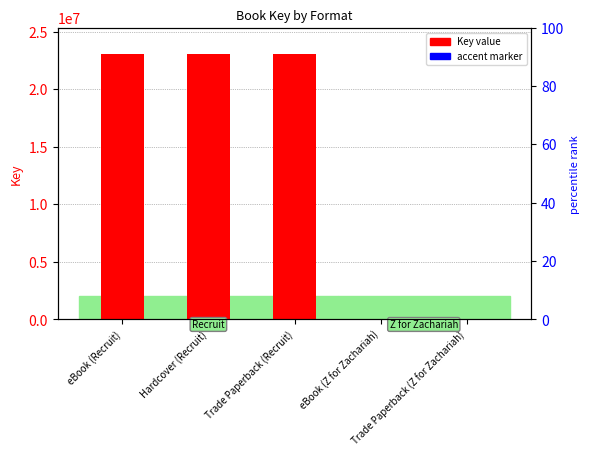

What is the label of the 2nd bar from the left?

Hardcover (Recruit)